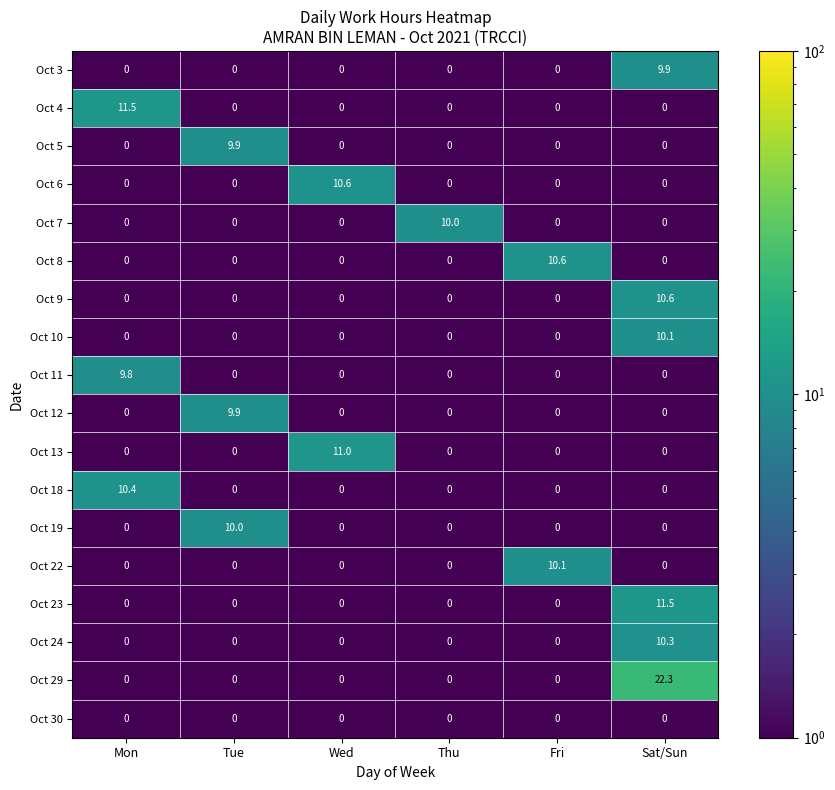

What is the difference between the maximum and second lowest values in the Oct 24 series?

10.3